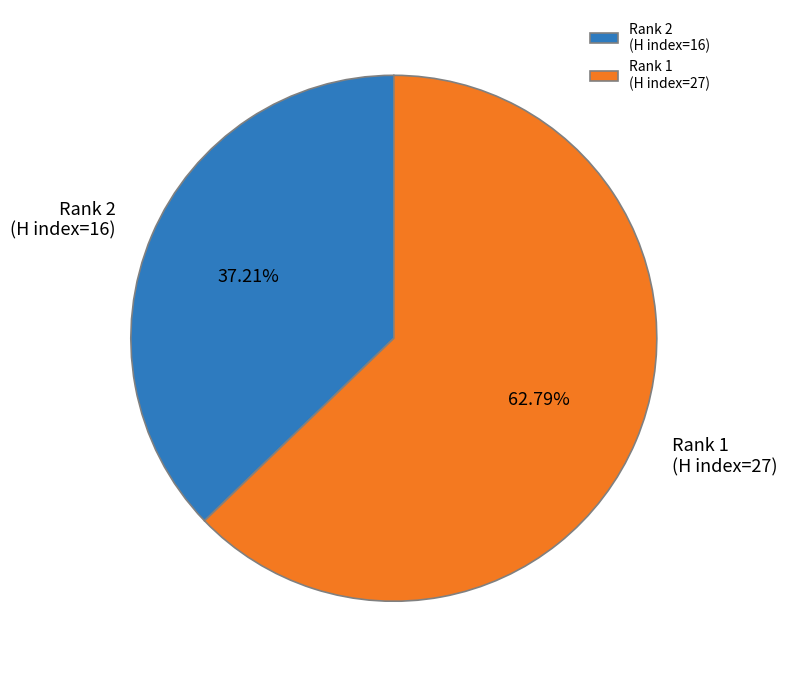

Rank the categories by value from lowest to highest.

Rank 2 (H index=16), Rank 1 (H index=27)